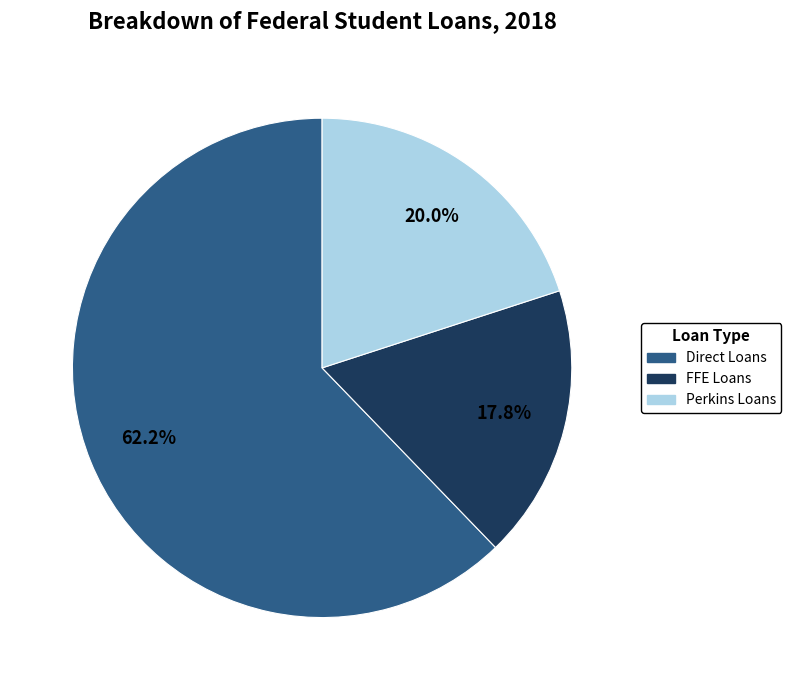

What portion of the pie excludes Direct Loans?

37.8%